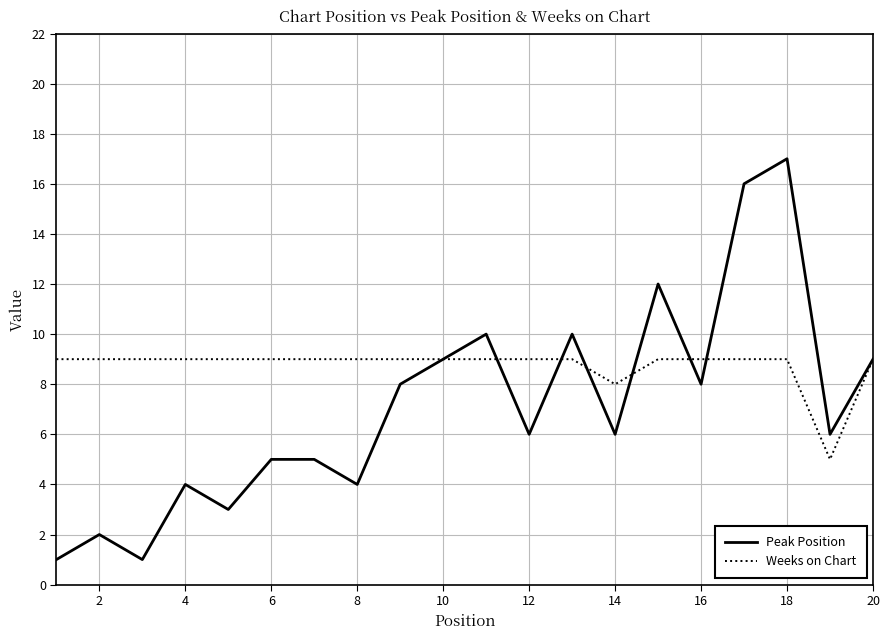

List the series in order of their overall mean, lowest first.

Peak Position, Weeks on Chart